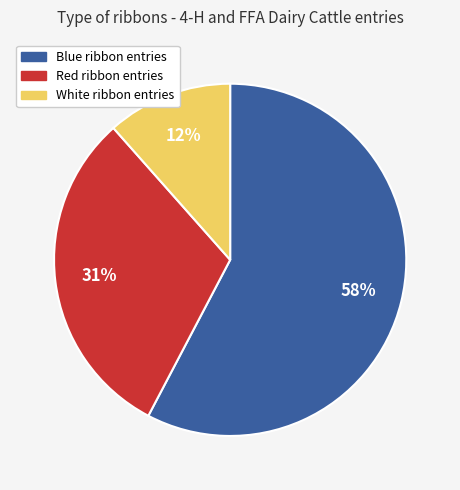

Which slice is the smallest?

White